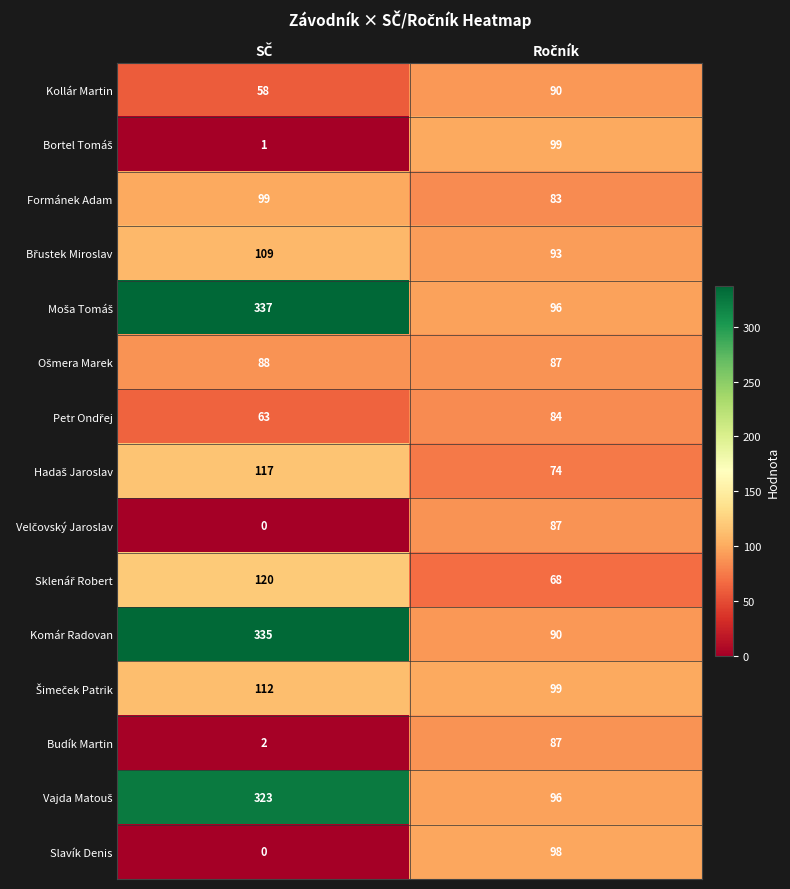

What is the maximum value shown in the chart?

337